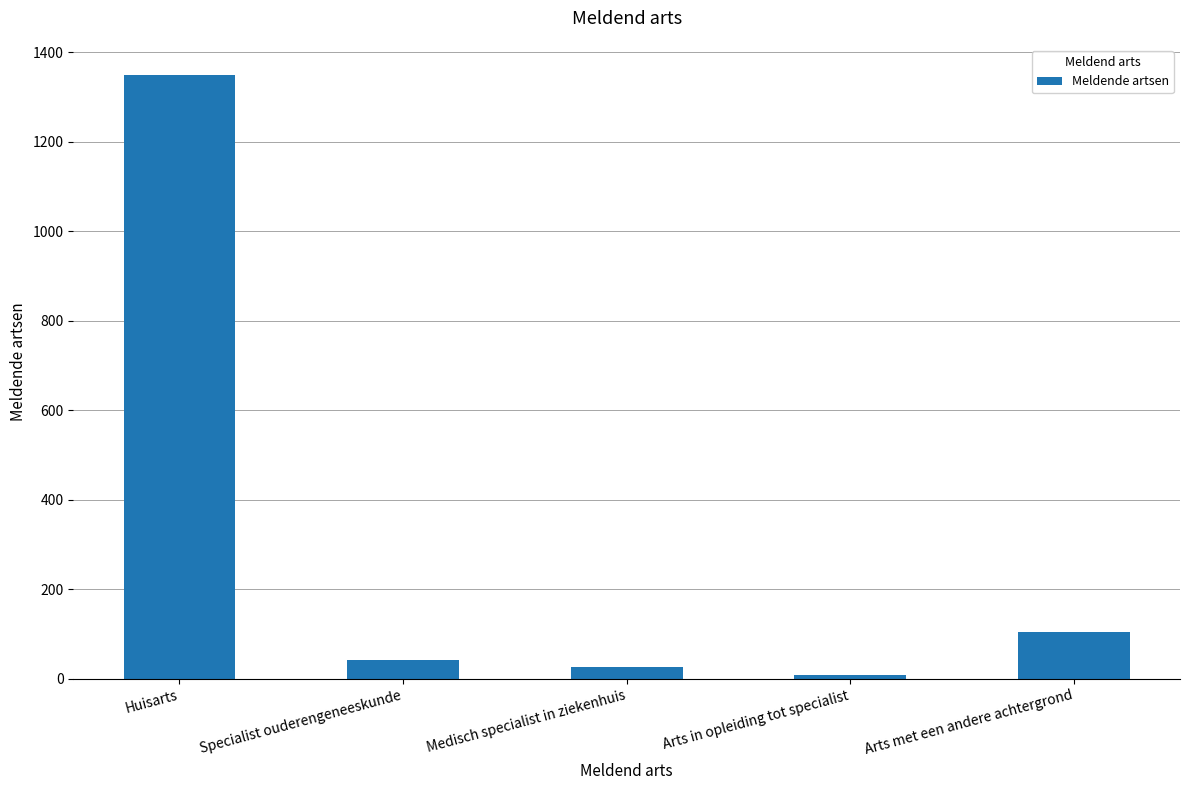

The chart shows a value of 41 at Specialist ouderengeneeskunde. True or false?

True